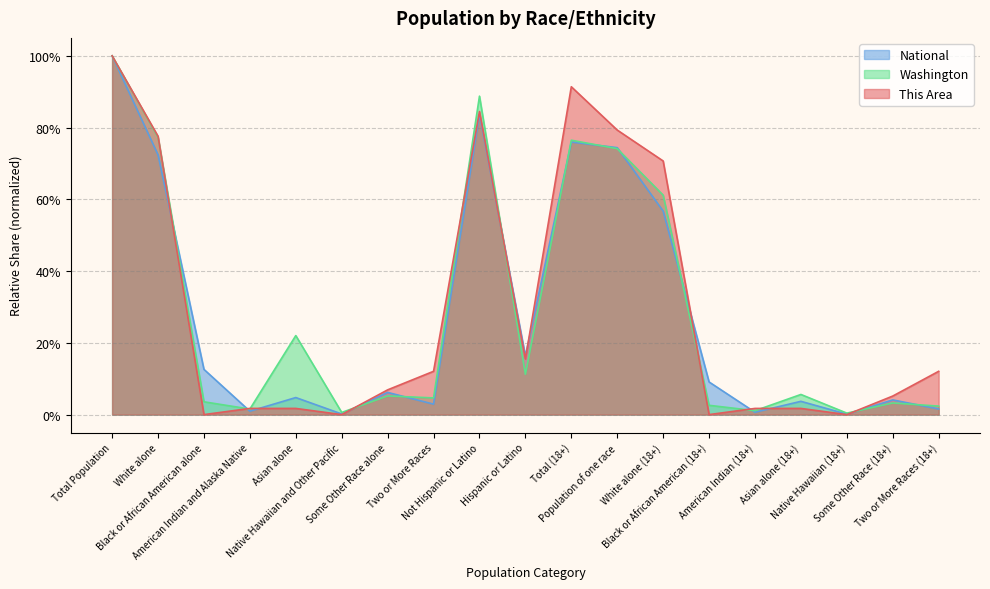

List the series in order of their peak value, lowest first.

This Area, Washington, National